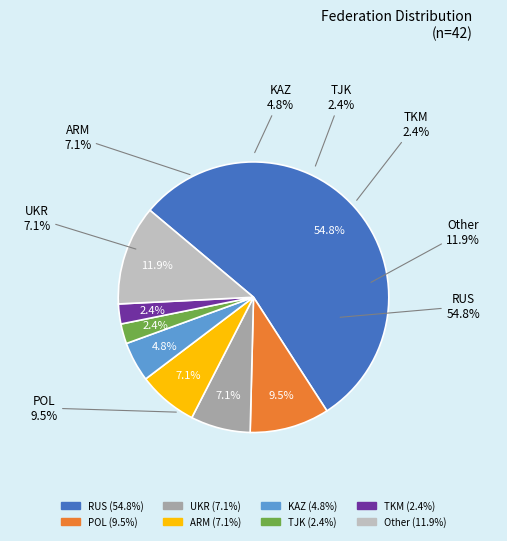

Between KAZ and UKR, which is larger?

UKR